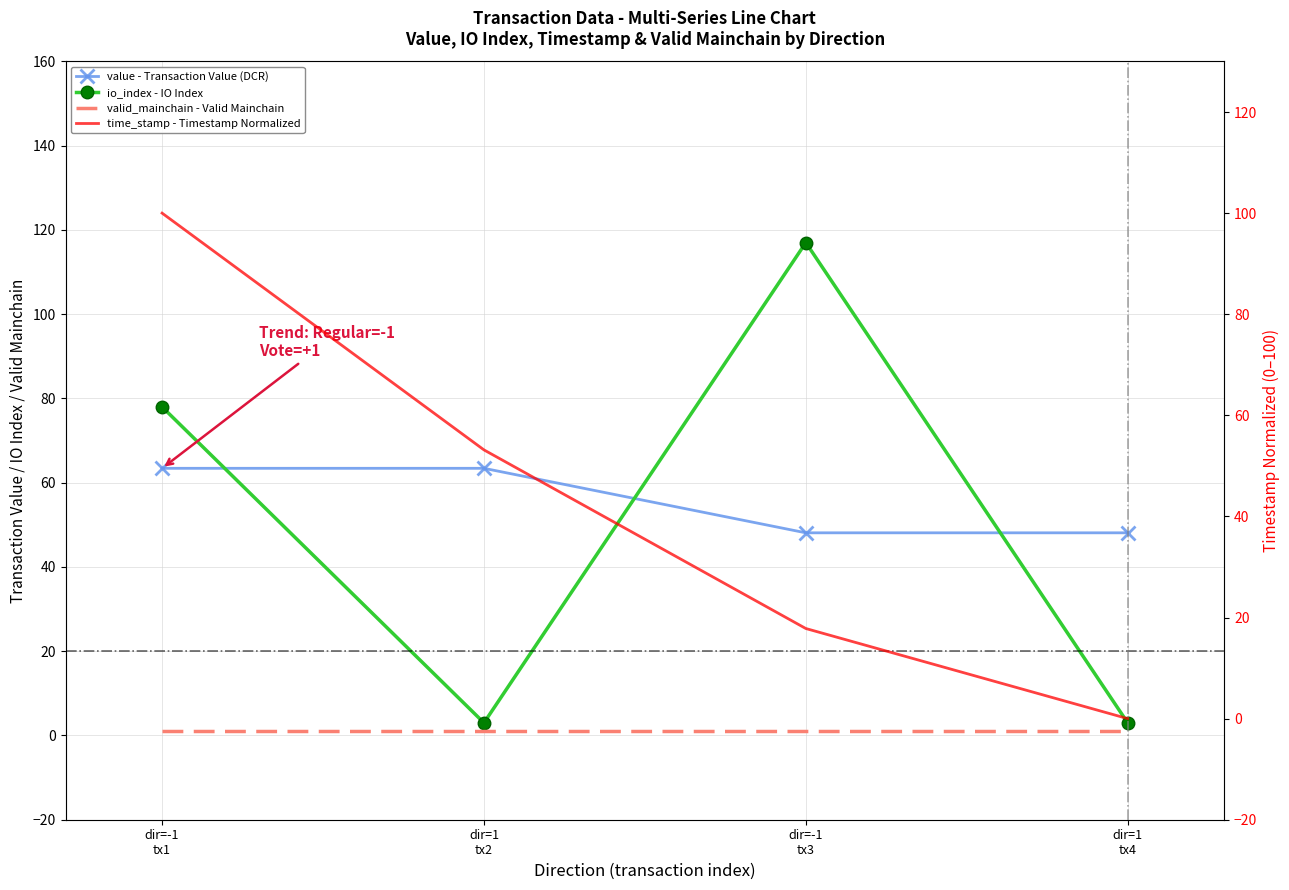

At dir=1
tx4, list the series in order from smallest to largest.

time_stamp - Timestamp Normalized, valid_mainchain - Valid Mainchain, io_index - IO Index, value - Transaction Value (DCR)